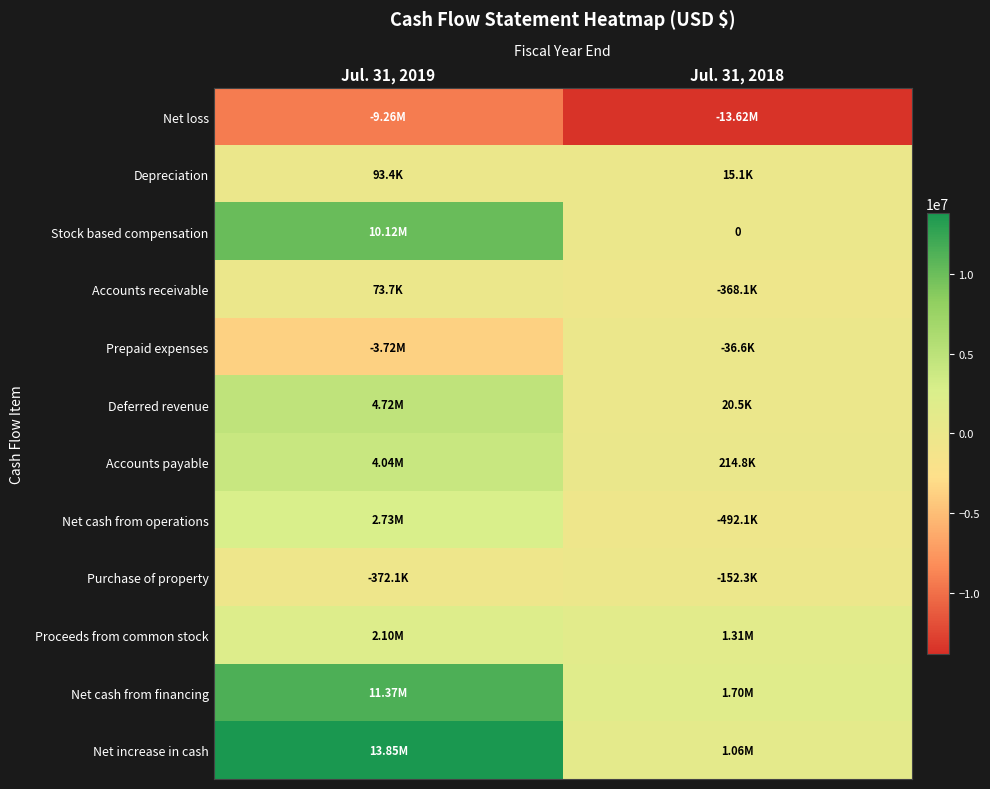

At how many categories does at least one series exceed 8097825?

1